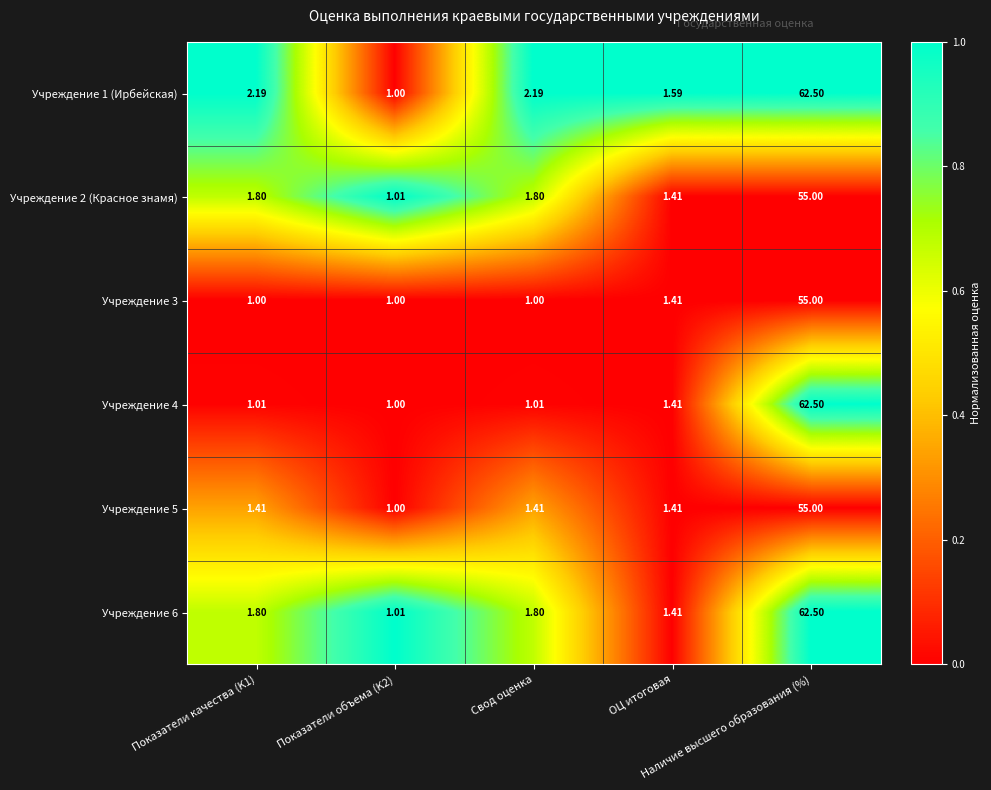

How many series are shown in this chart?

6